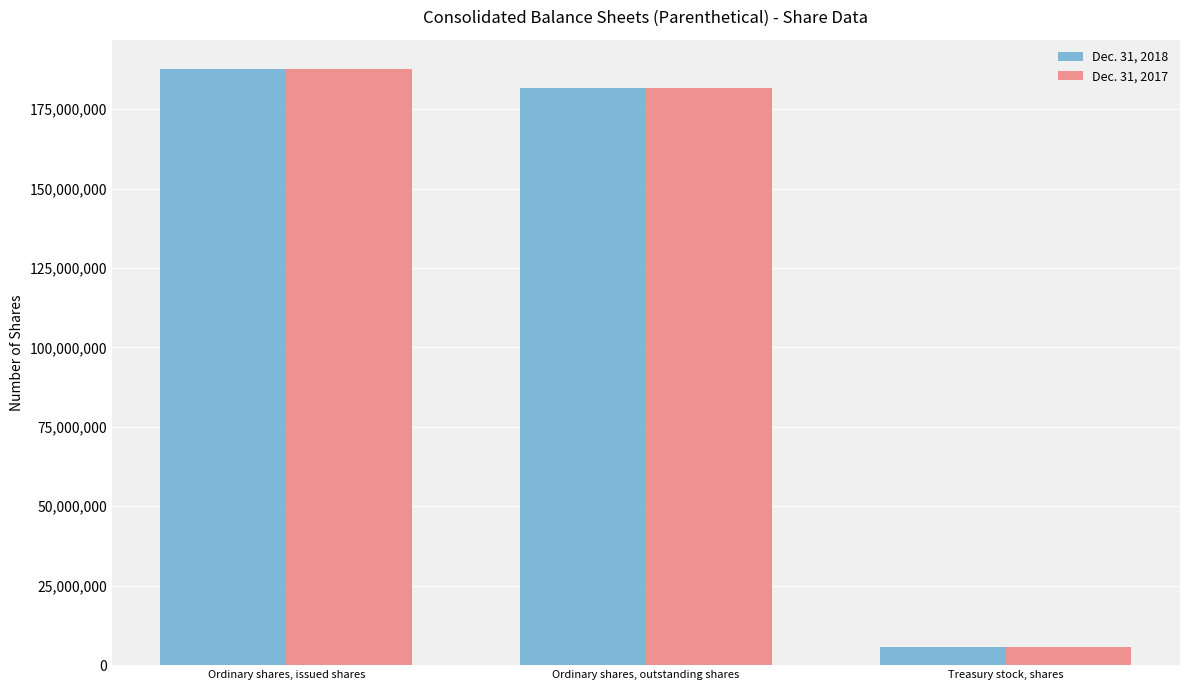

The value of Dec. 31, 2018 at Treasury stock, shares is 5726708. True or false?

True